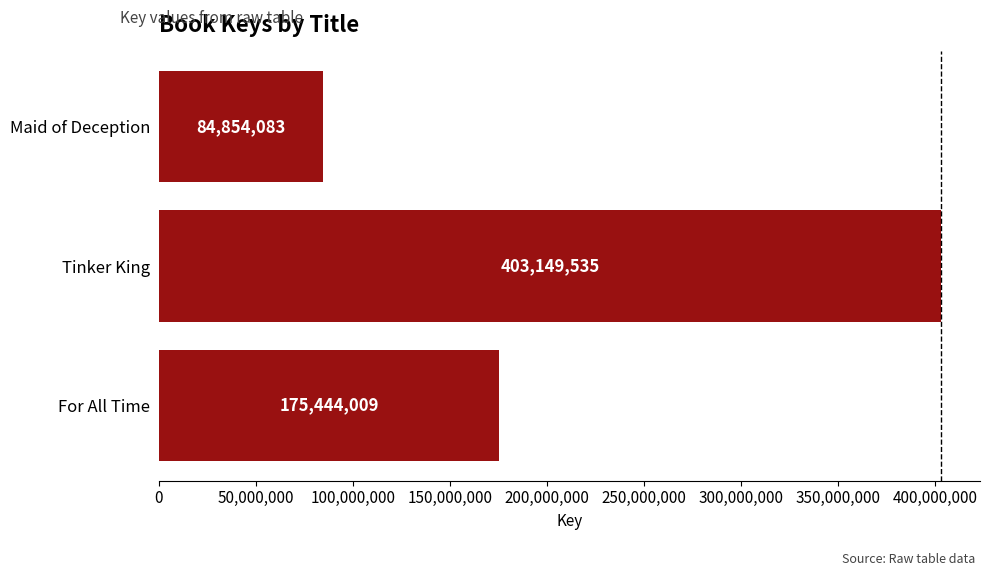

What is the sum of all values?

663447627